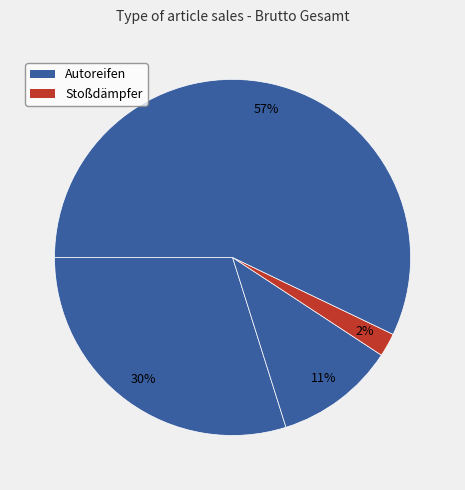

How many segments does this pie chart have?

4